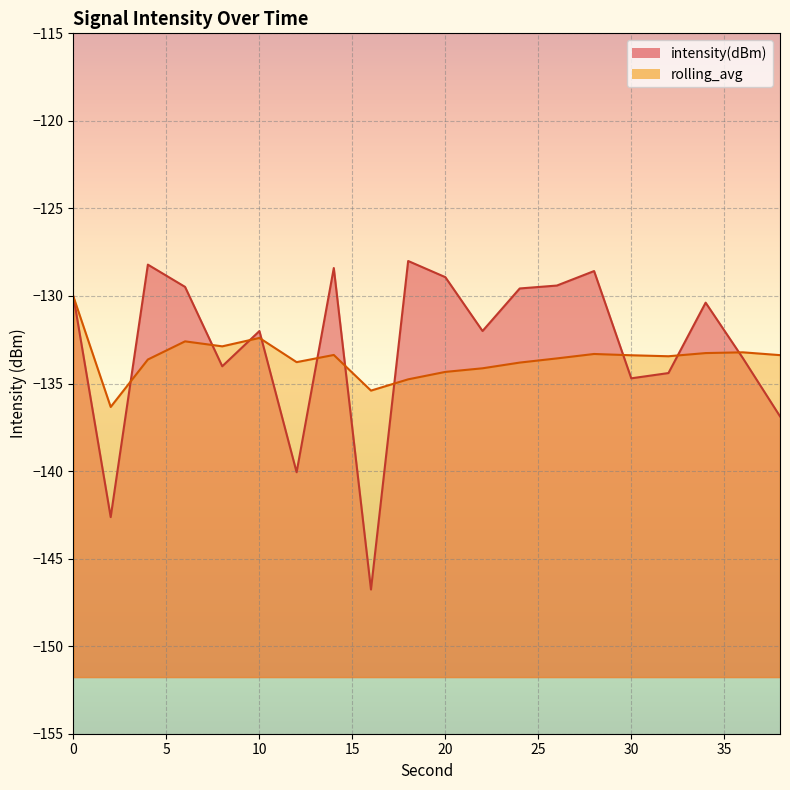

At how many categories does at least one series exceed -132?

10